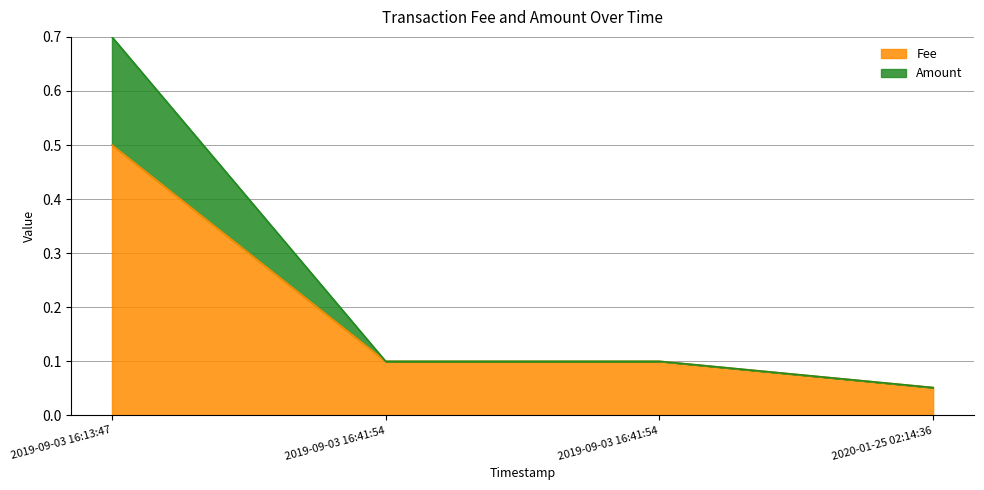

Which label corresponds to the largest value in the chart?

2019-09-03 16:13:47